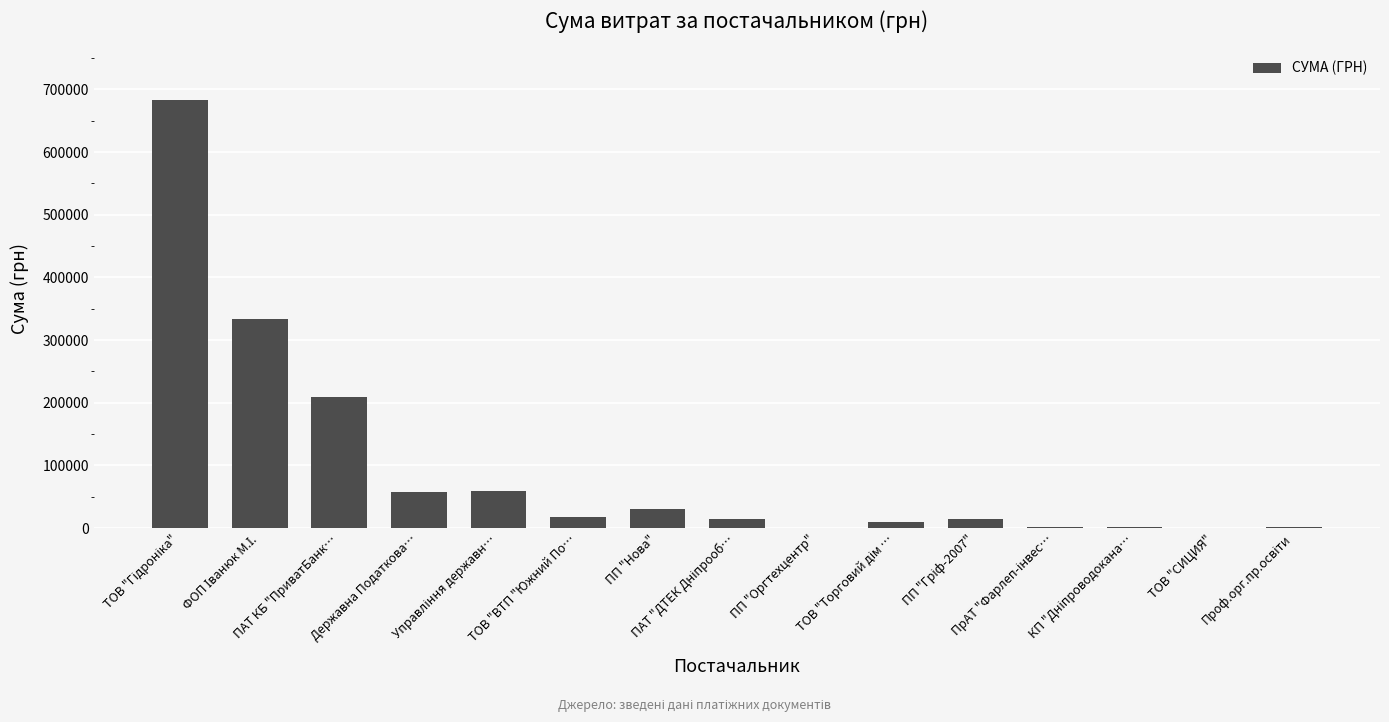

What is the maximum value shown in the chart?

683394.0